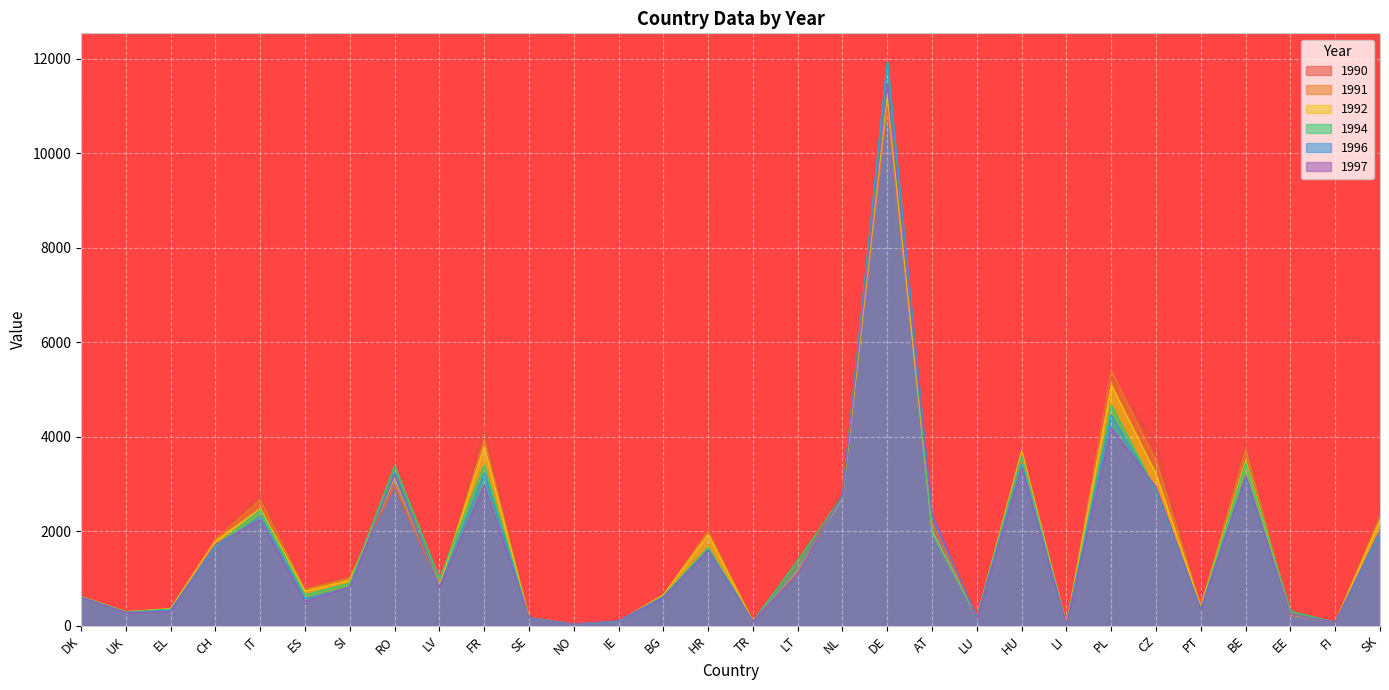

Count the number of data series in this chart.

6